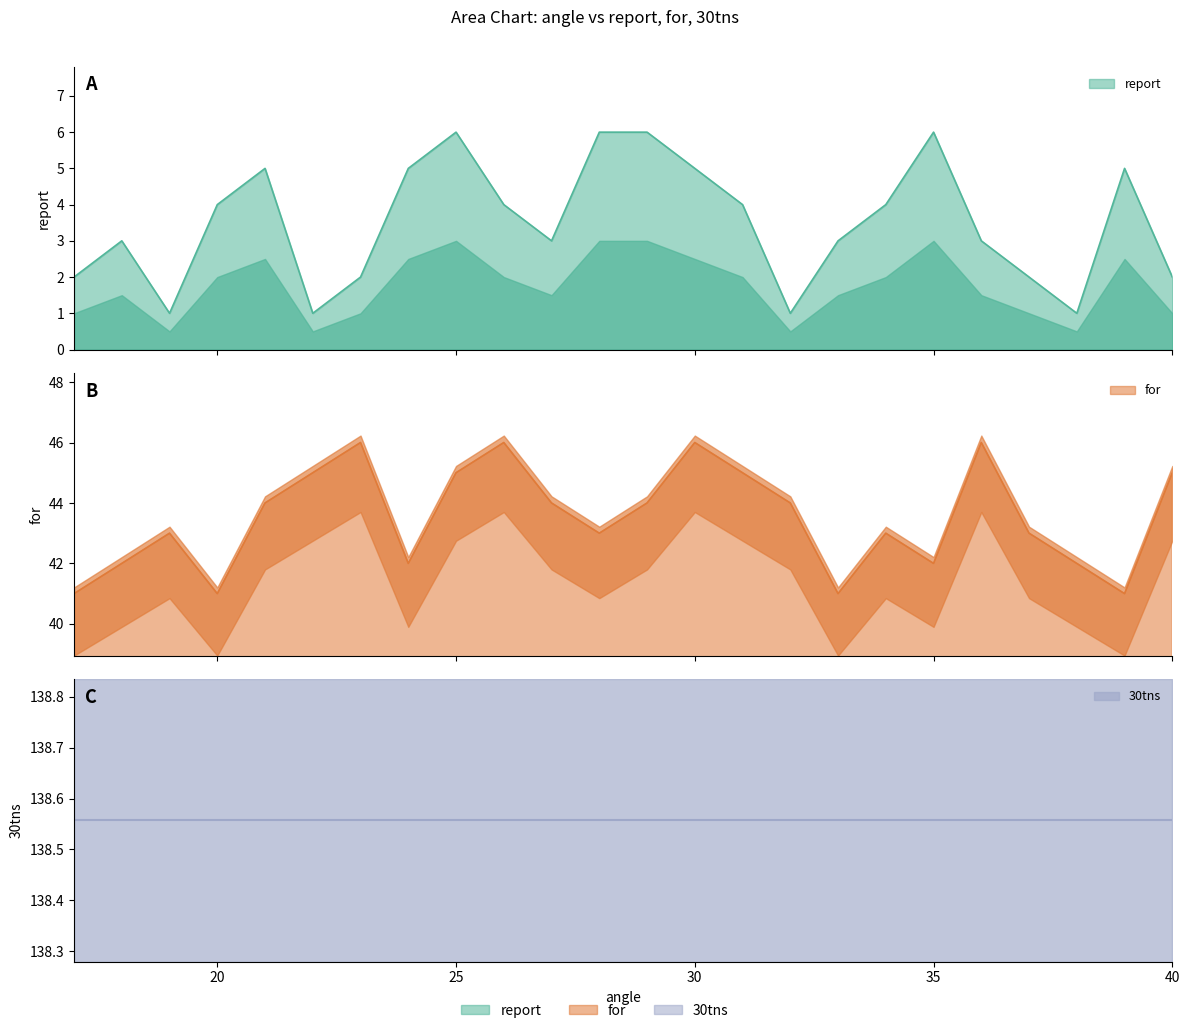

At which category does report reach its first local peak?

18